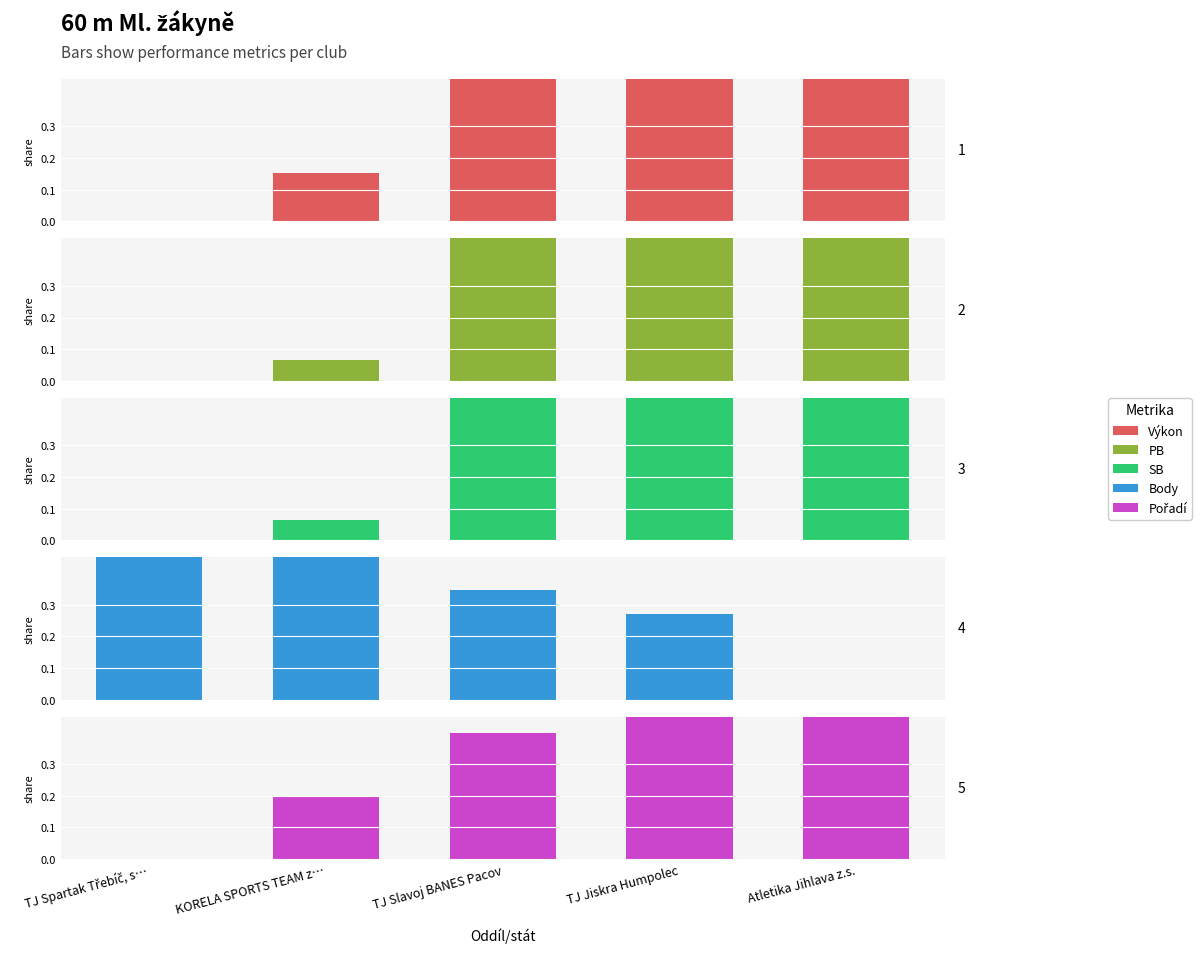

What is the greatest value displayed?

1.0